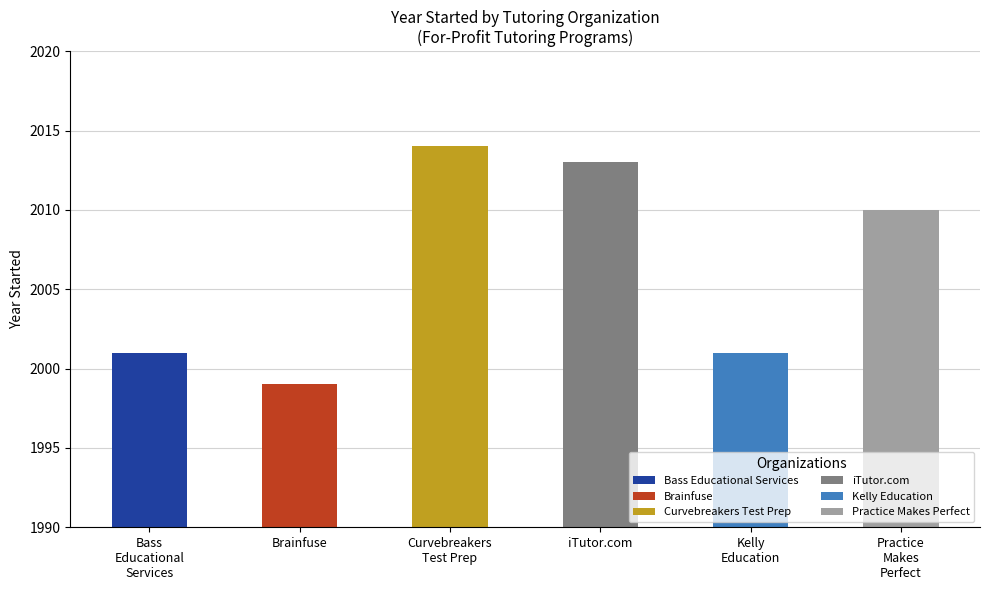

The chart shows a value of 3185 at iTutor.com. True or false?

False